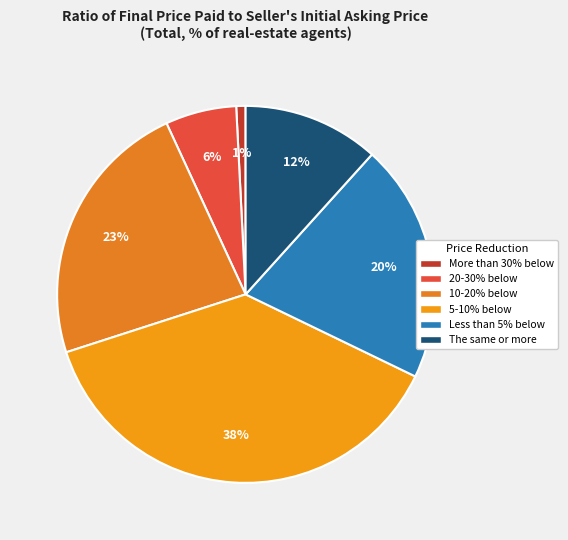

The More than 30% below slice represents 1% of the pie. True or false?

True